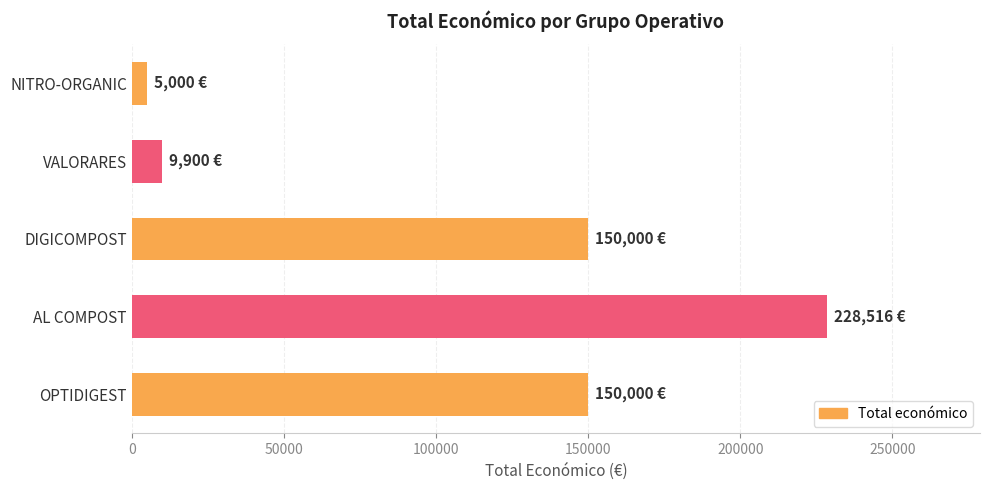

Reading top to bottom, list all the values displayed in this chart.

NITRO-ORGANIC=5000	VALORARES=9900	DIGICOMPOST=150000	AL COMPOST=228516	OPTIDIGEST=150000